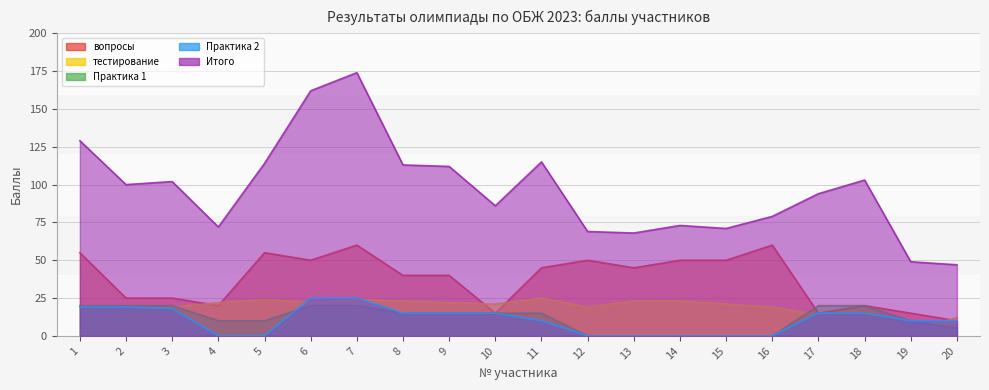

Rank the series at 2 from highest to lowest value.

Итого, вопросы, Практика 1, Практика 2, тестирование